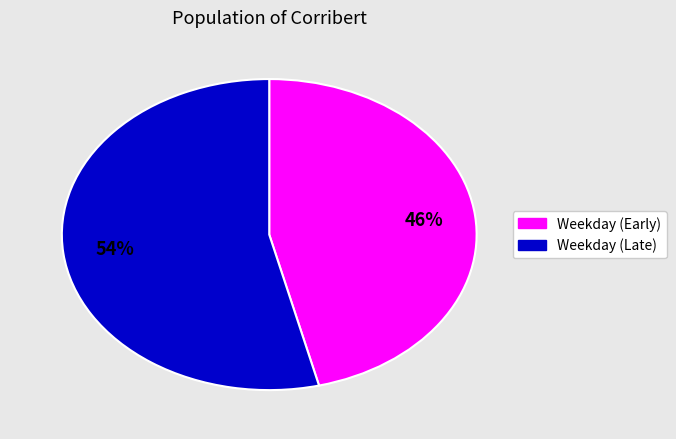

To the nearest percent, what is the difference between the largest and smallest slice percentages?

8%